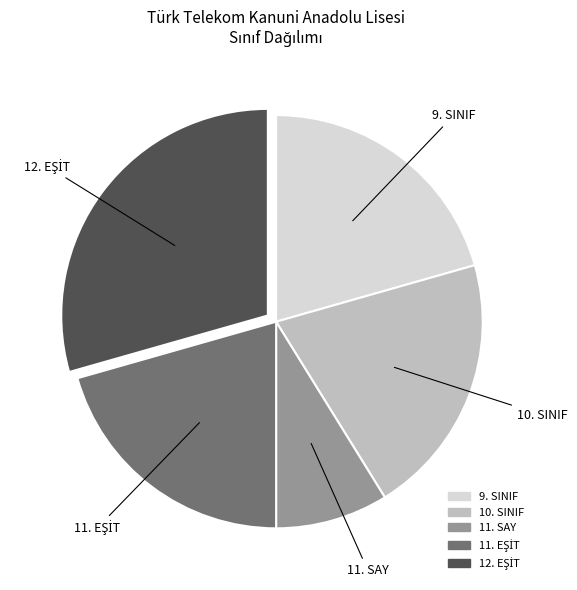

Is it true that 11. SAY is 16% of the pie?

False